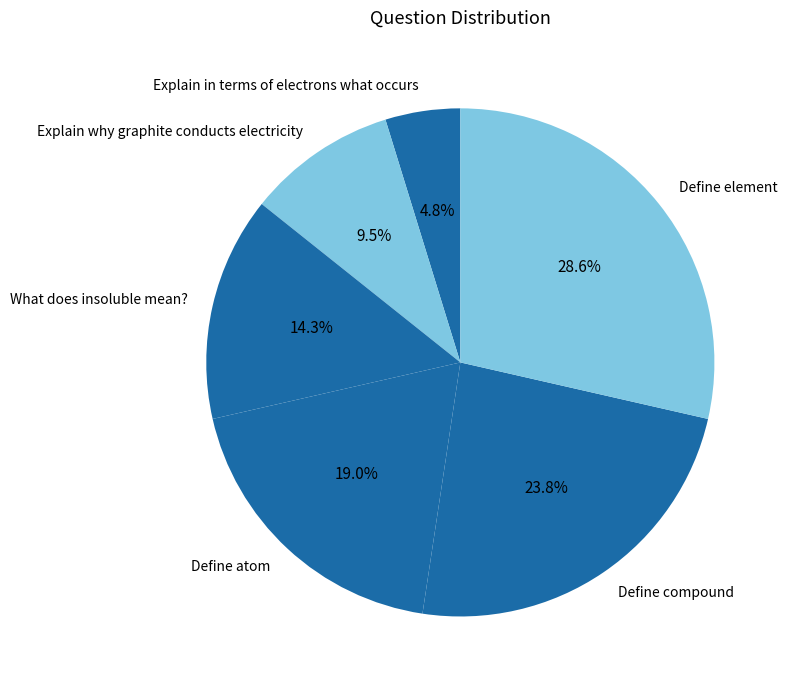

Which has a higher value, Explain why graphite conducts electricity or Explain in terms of electrons what occurs?

Explain why graphite conducts electricity